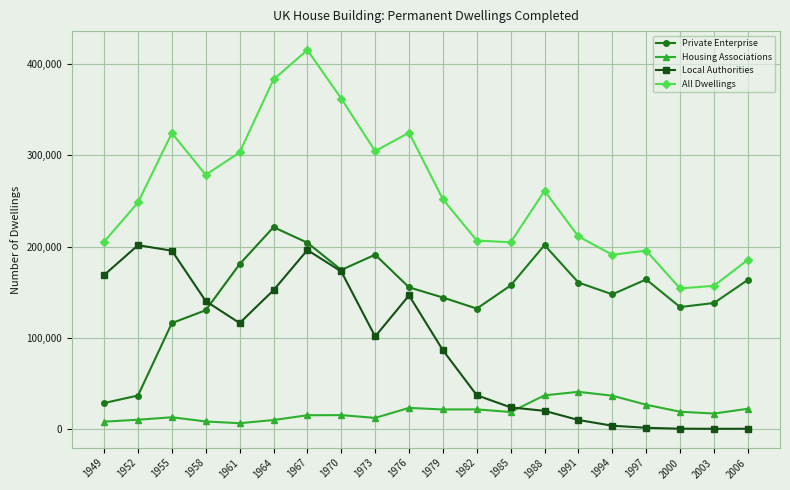

How many data points in Local Authorities are less than 101430?

10